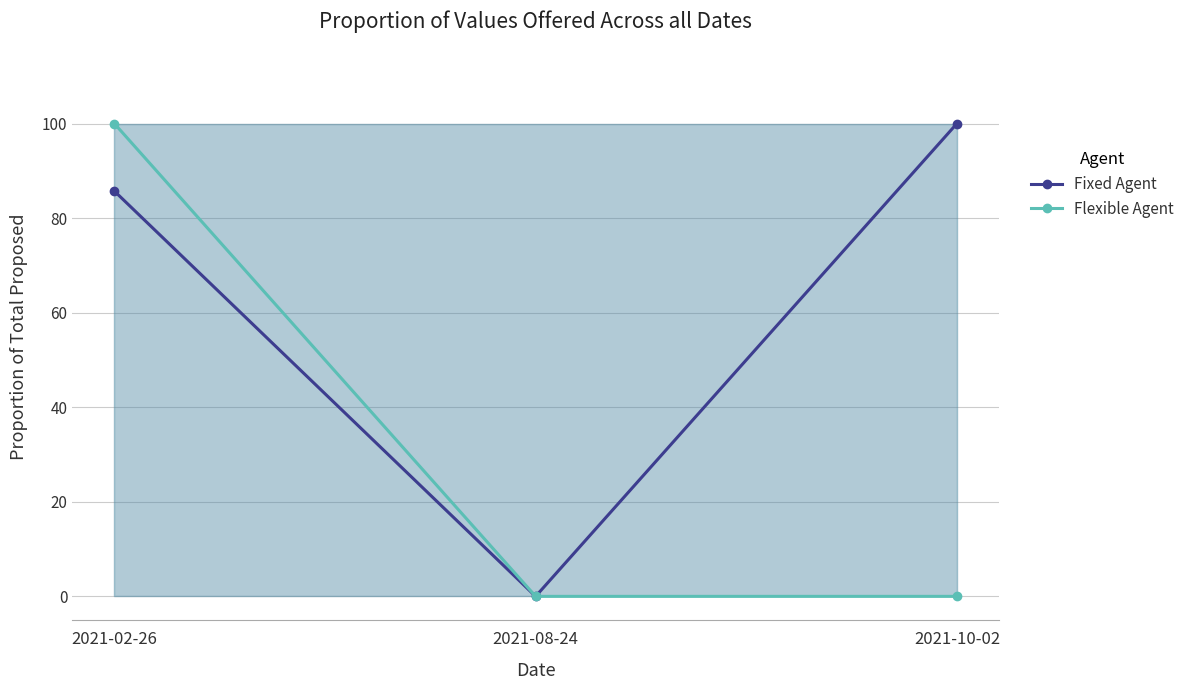

Which label corresponds to the smallest value in the chart?

2021-08-24